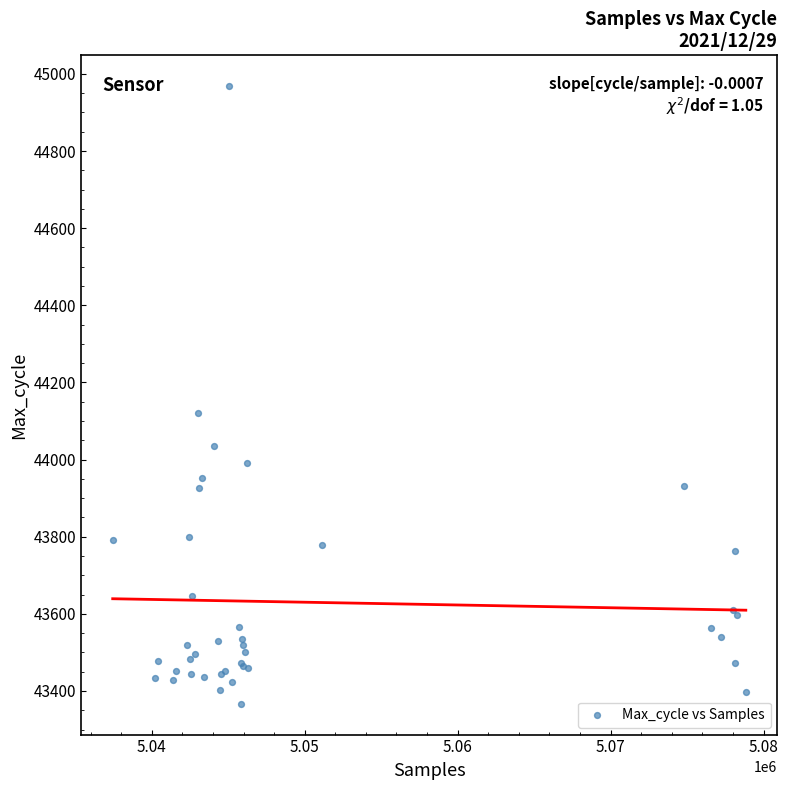

What Y value in the scatter plot is closest to 44167?

44121